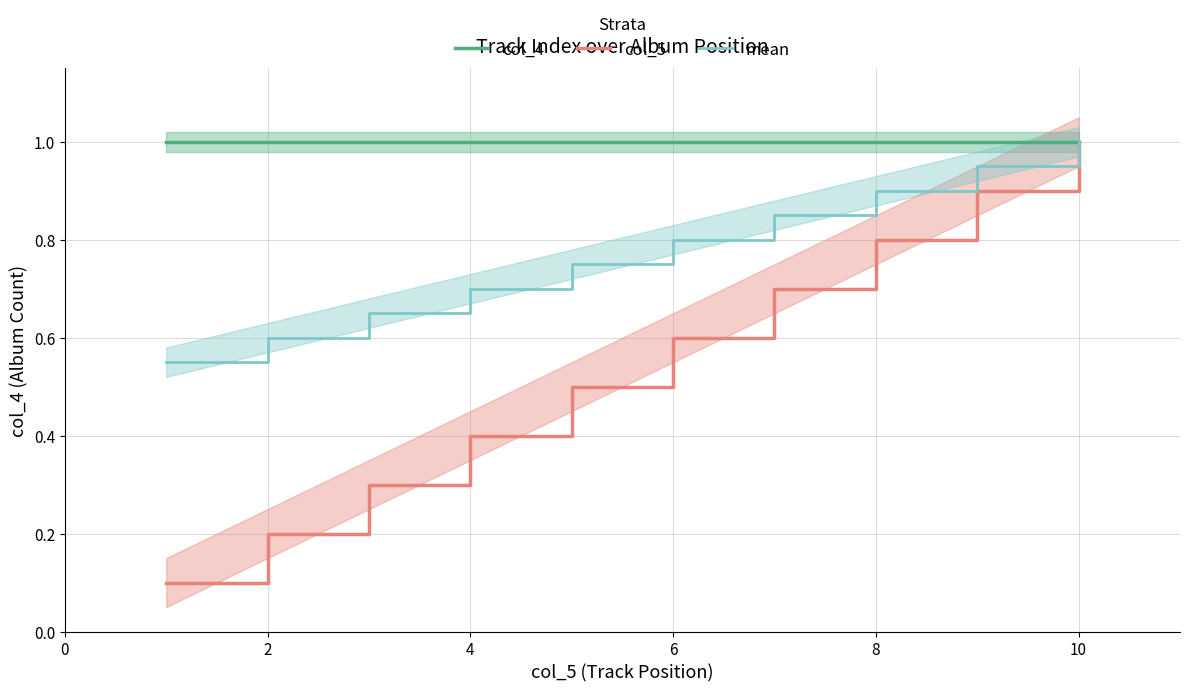

The mean series shows 0.7 at 4. True or false?

True